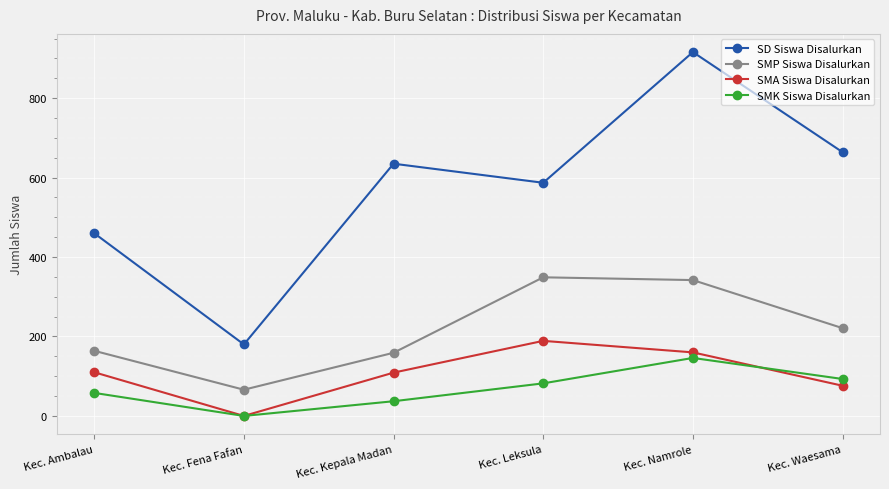

Which series has the largest total across all categories?

SD Siswa Disalurkan